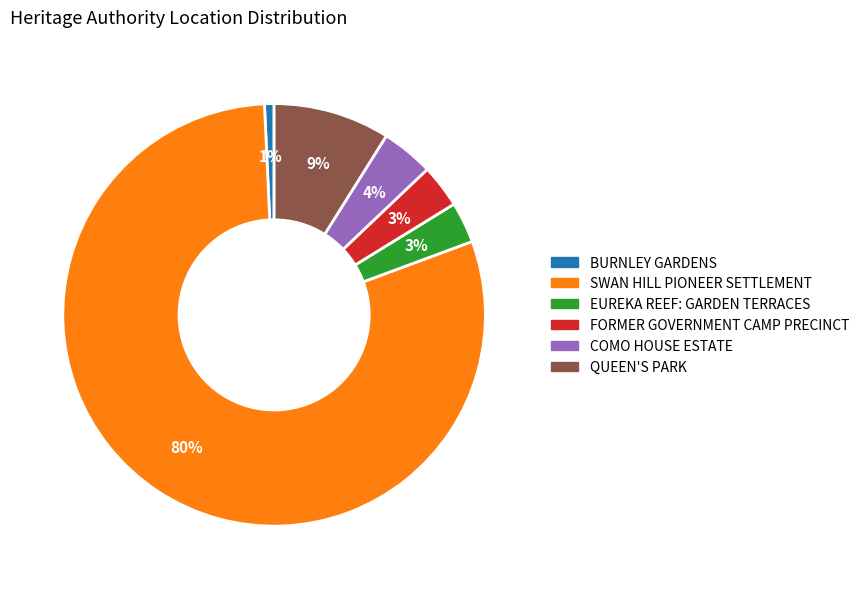

To the nearest percent, what is the difference between the largest and smallest slice percentages?

79%